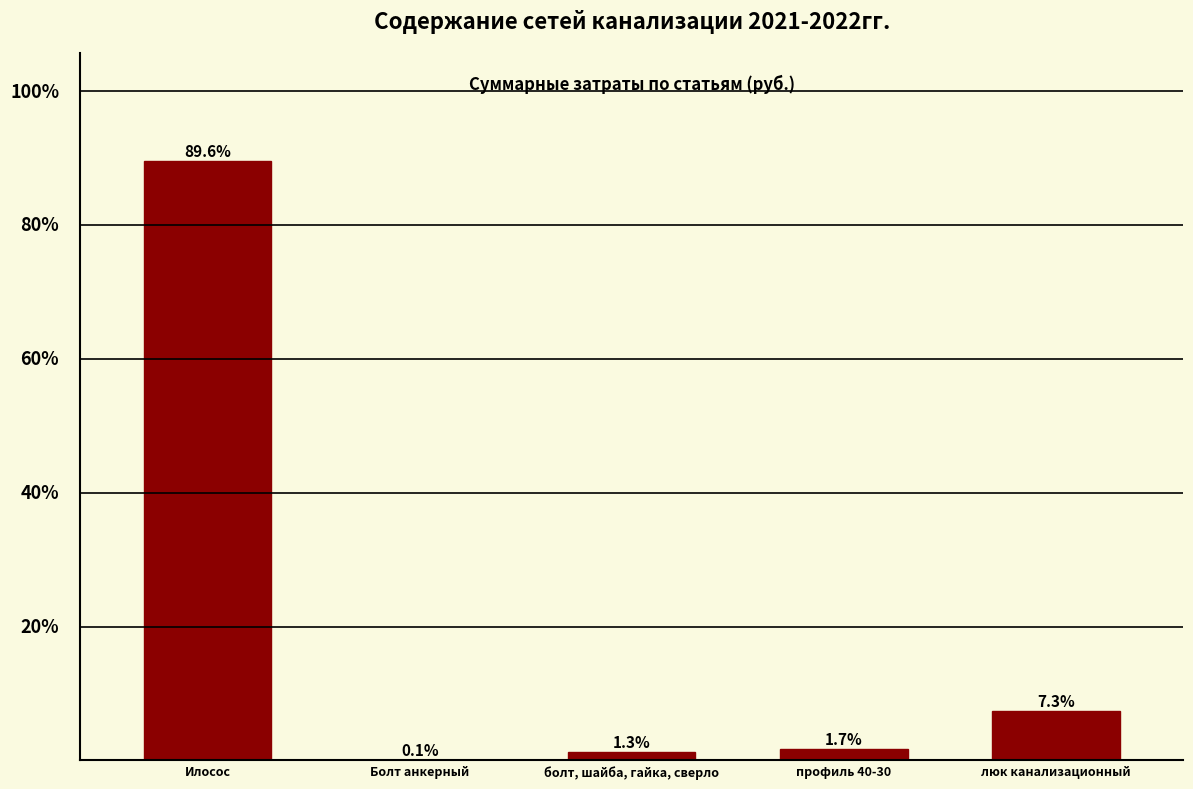

At which label is the value closest to 44?

люк канализационный